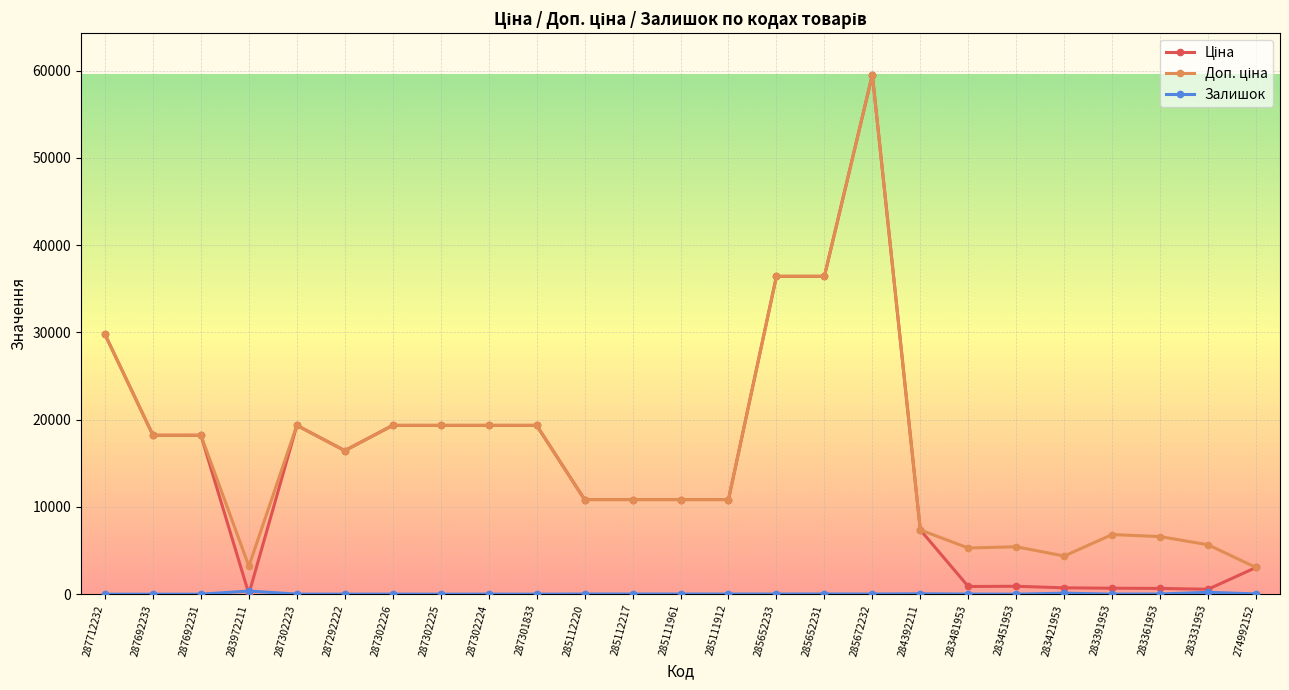

What is the maximum value shown in the chart?

59523.0